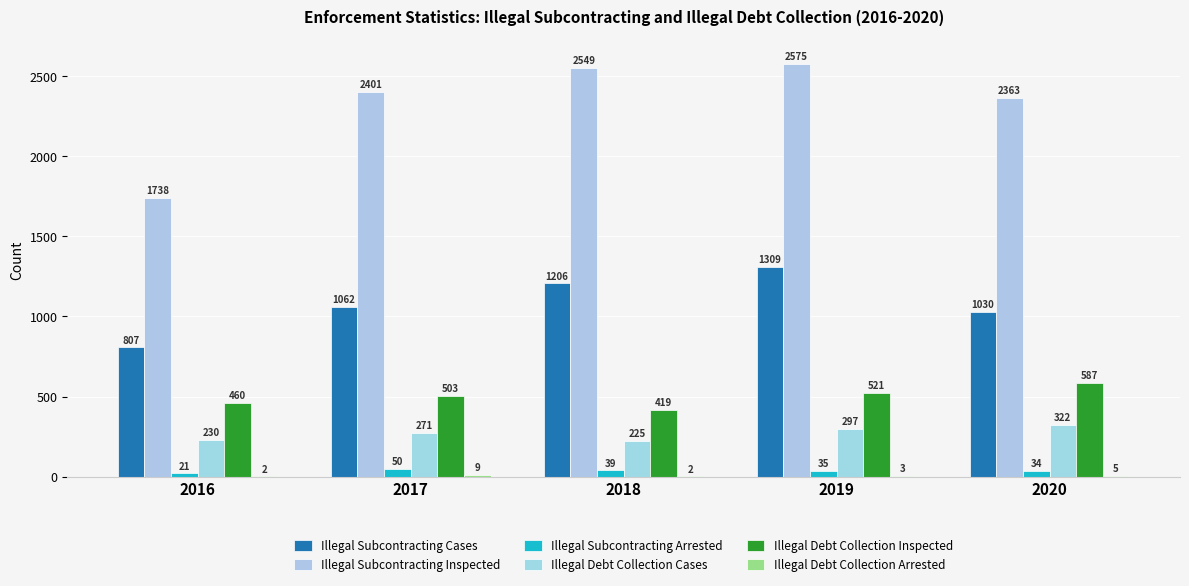

Which series has the largest range (max minus min)?

Illegal Subcontracting Inspected